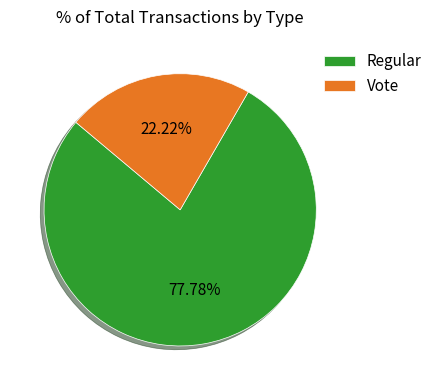

Does Vote represent more than half of the total?

No